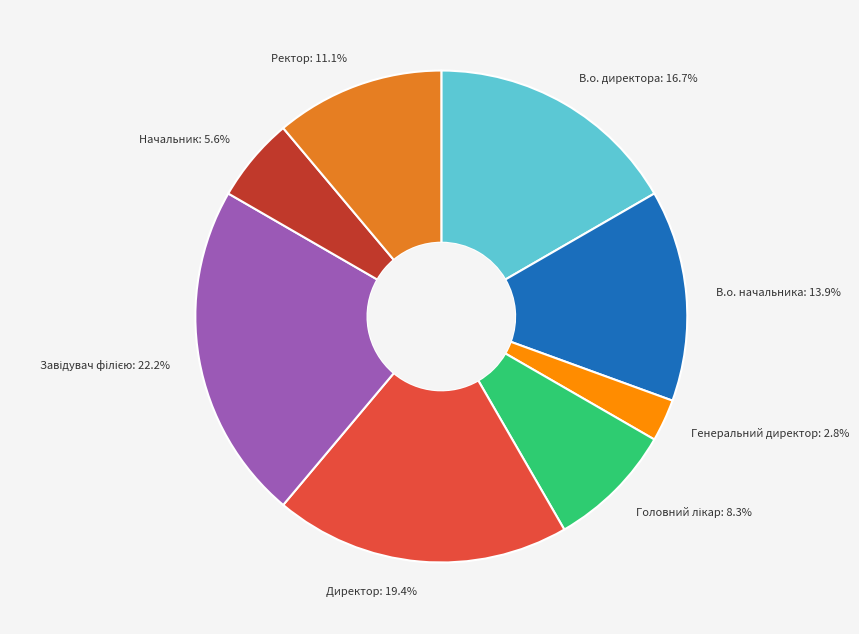

What is the ratio of the value at Ректор to the value at Начальник?

2.0